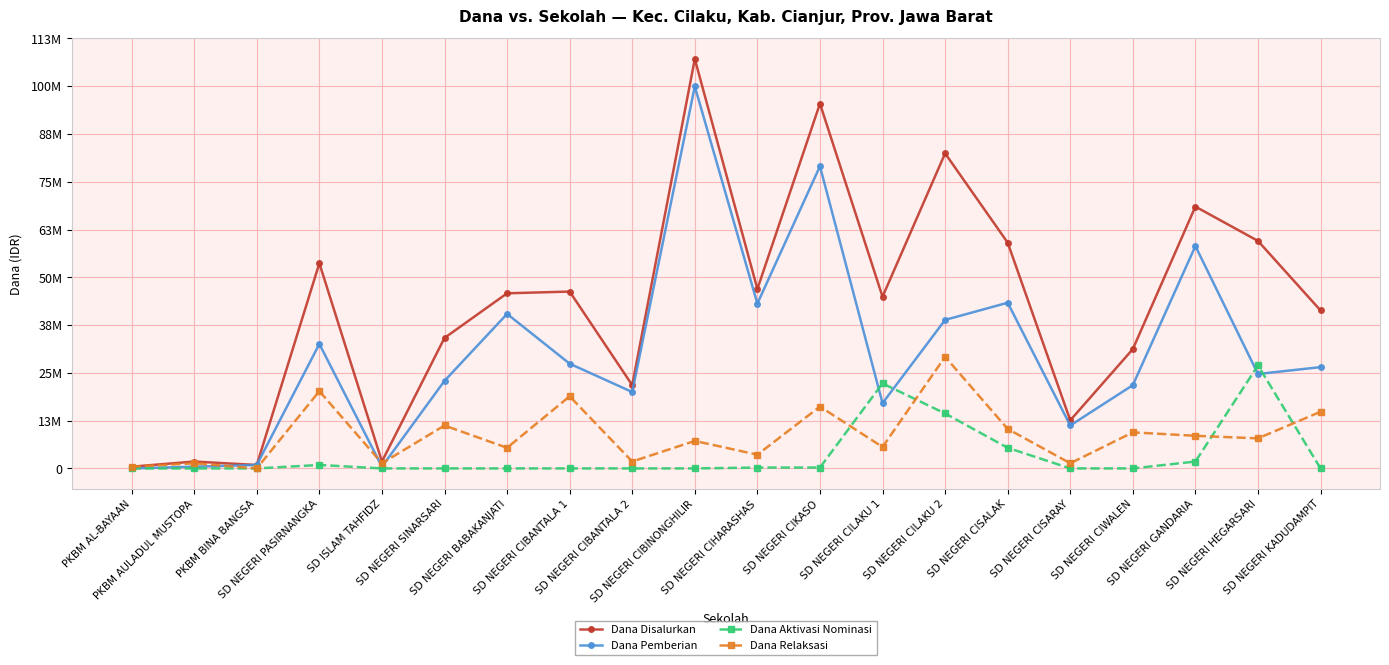

List the labels in order of Dana Aktivasi Nominasi value, largest first.

SD NEGERI HEGARSARI, SD NEGERI CILAKU 1, SD NEGERI CILAKU 2, SD NEGERI CISALAK, SD NEGERI GANDARIA, SD NEGERI PASIRNANGKA, SD NEGERI CIHARASHAS, SD NEGERI CIKASO, PKBM AL-BAYAAN, PKBM AULADUL MUSTOPA, PKBM BINA BANGSA, SD ISLAM TAHFIDZ, SD NEGERI SINARSARI, SD NEGERI BABAKANJATI, SD NEGERI CIBANTALA 1, SD NEGERI CIBANTALA 2, SD NEGERI CIBINONGHILIR, SD NEGERI CISARAY, SD NEGERI CIWALEN, SD NEGERI KADUDAMPIT